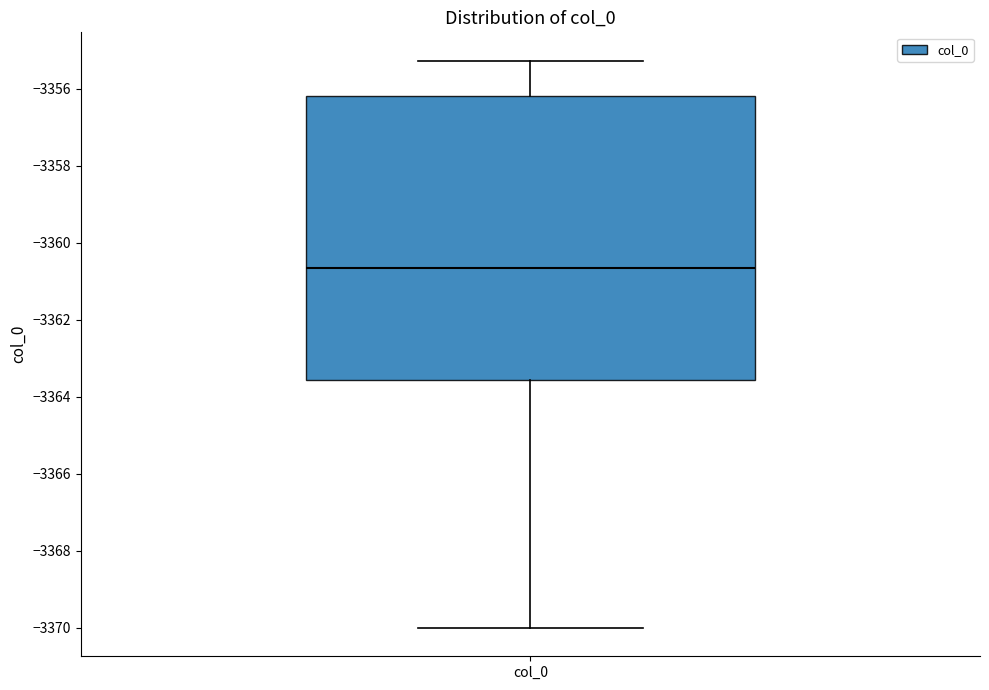

Transcribe this box plot: give where the median line is, the range the box spans, and where the two whiskers end, as read against the y-axis. The values are not printed on the chart, so give them approximately, as read against the axis.

median -3360.6, box -3363.6 to -3356.2, whiskers -3370.0 to -3355.2